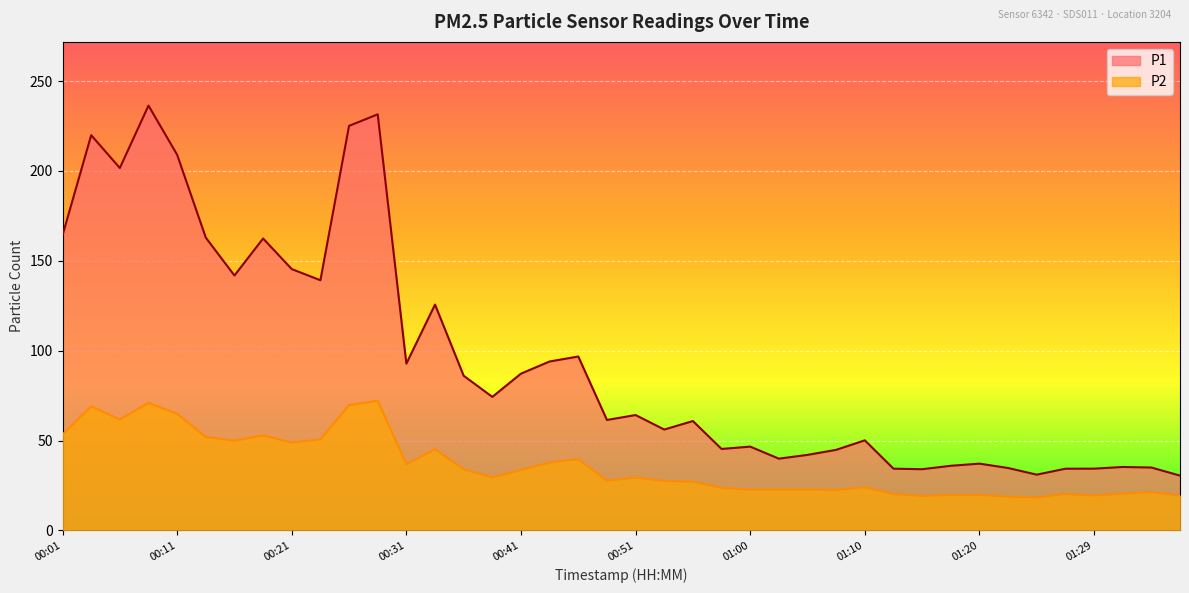

Reading left to right, what are all the values shown in this chart?

P1: 164.2	219.9	201.6	236.3	209.0	162.9	141.8	162.4	145.4	139.2	225.1	231.5	92.8	125.6	86.0	74.3	87.2	94.0	96.7	61.4	64.2	56.1	60.8	45.3	46.6	39.9	42.0	44.8	50.1	34.3	34.0	35.9	37.1	34.7	31.0	34.3	34.3	35.3	35.0	30.5
P2: 53.3	69.1	61.7	70.9	64.9	52.0	49.9	52.8	48.9	50.6	69.7	72.1	36.8	45.2	34.0	29.5	33.6	37.8	39.6	27.7	29.4	27.5	27.1	23.7	22.7	22.8	22.8	22.5	24.0	20.2	19.1	19.7	19.7	18.8	18.3	20.2	19.4	20.4	21.3	19.3